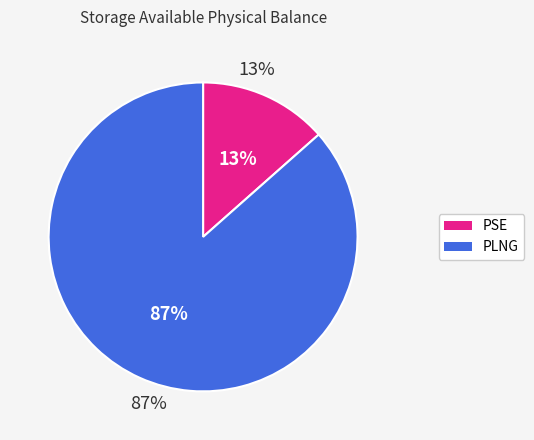

Which slice is the smallest?

PSE